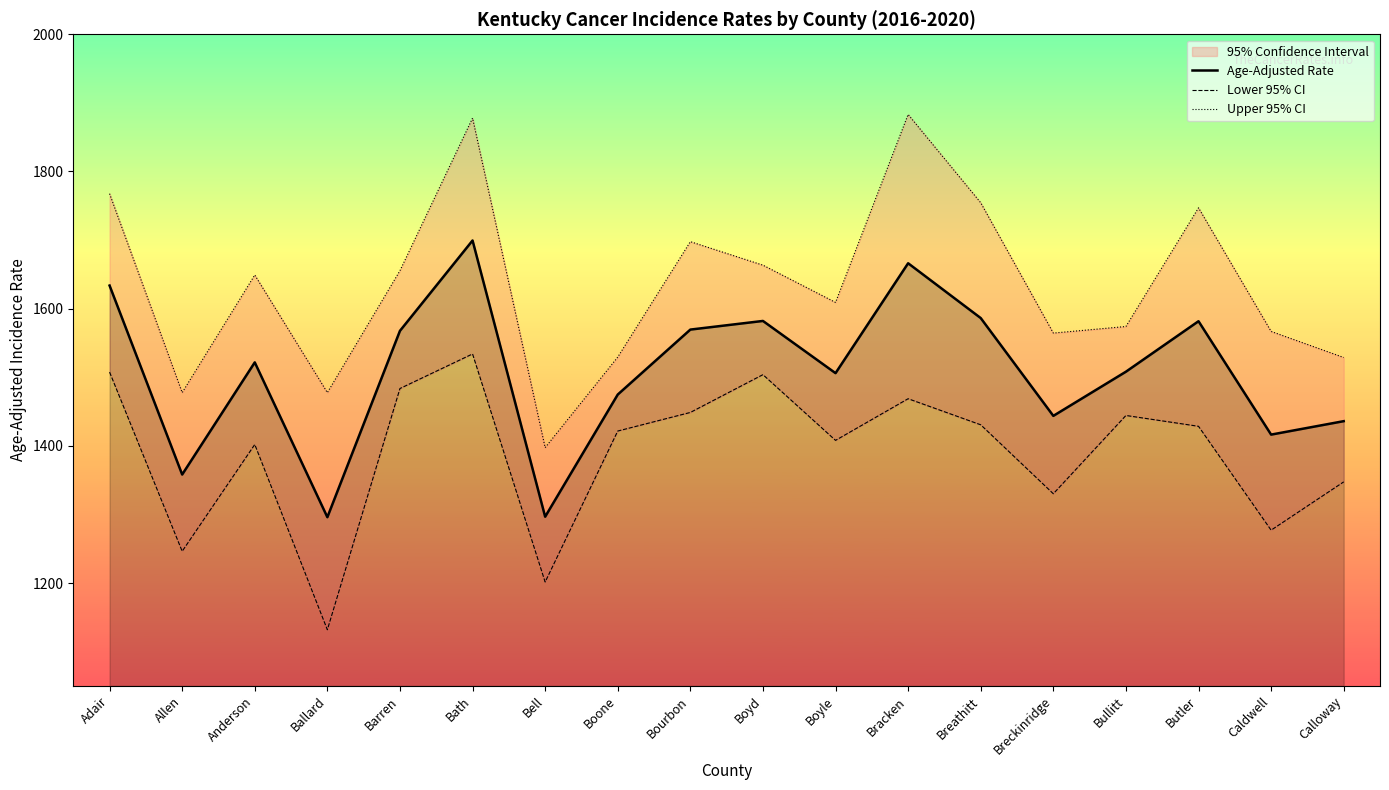

What position from the left is Bell?

7